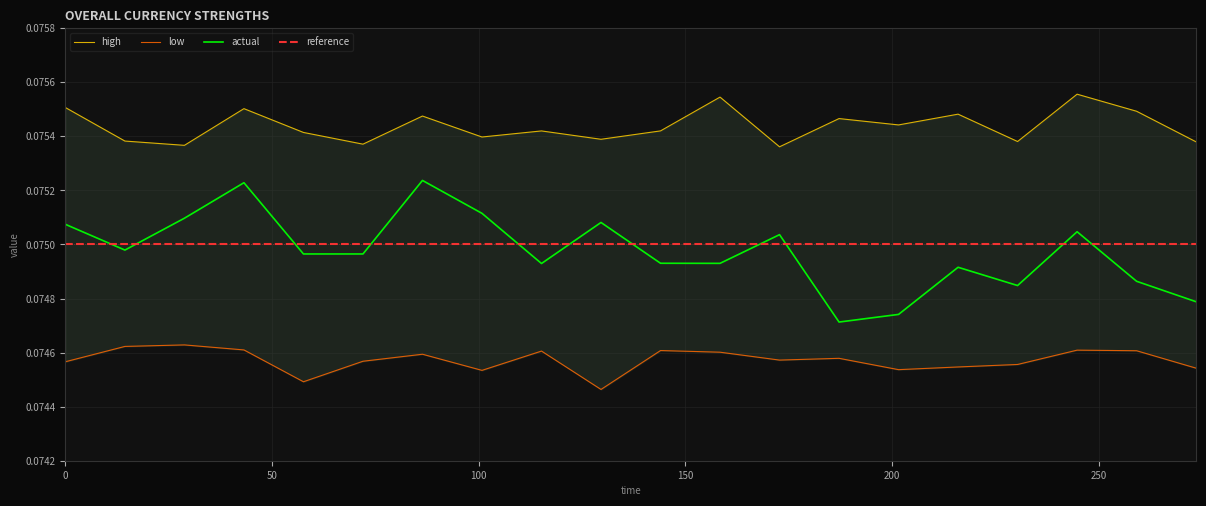

What is the minimum value shown in the chart?

0.1